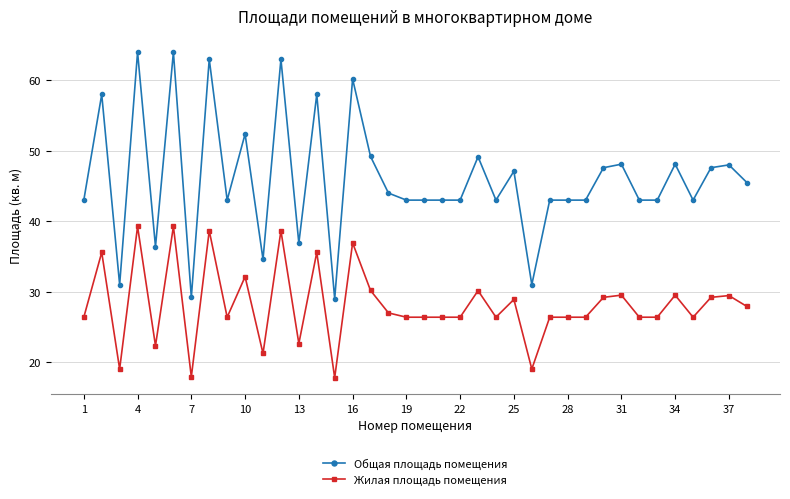

True or false: Жилая площадь помещения has more than 0 interior local peaks.

True